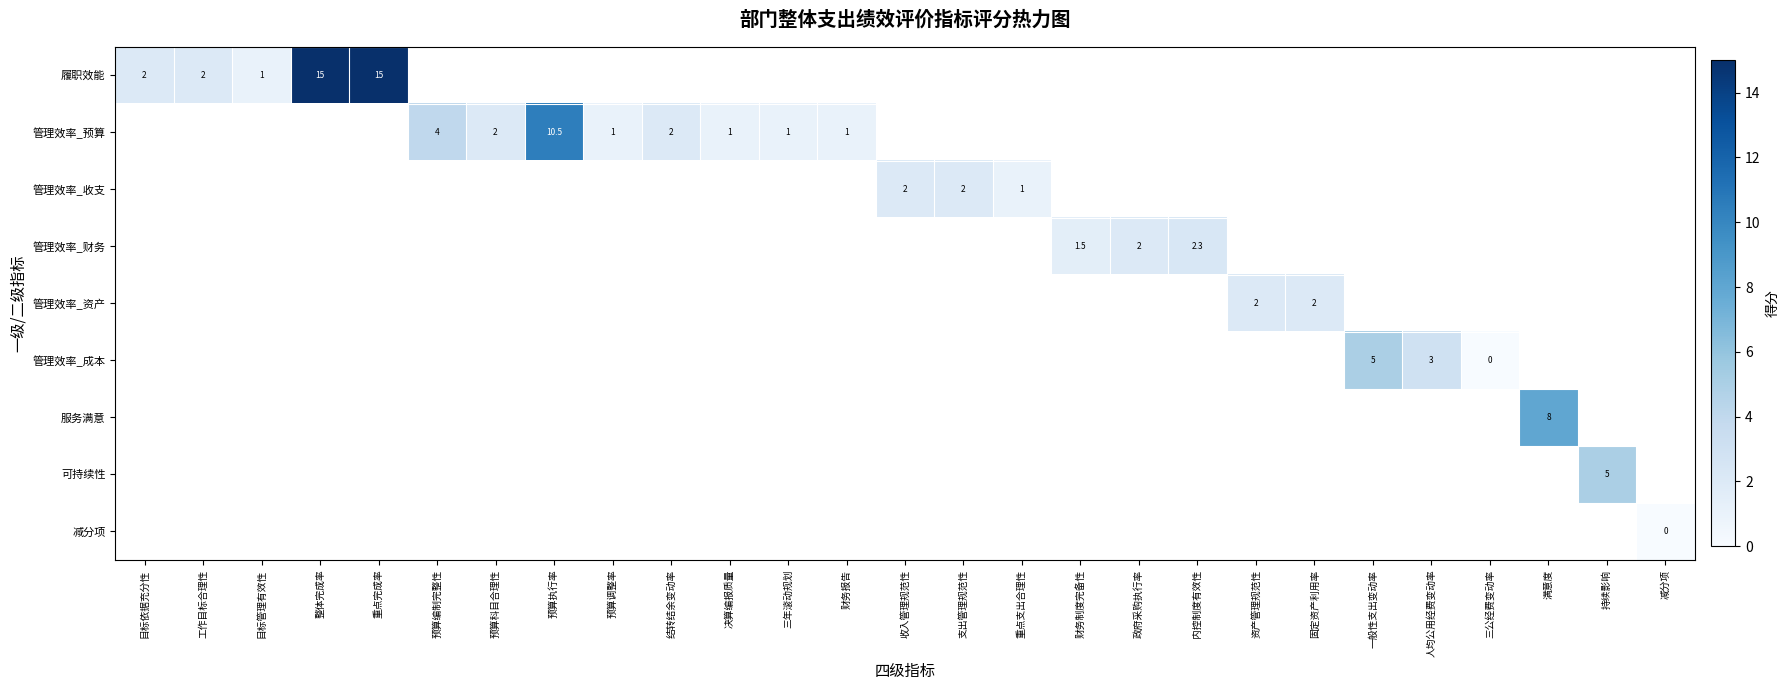

Which category has the lowest value across all series?

三公经费变动率